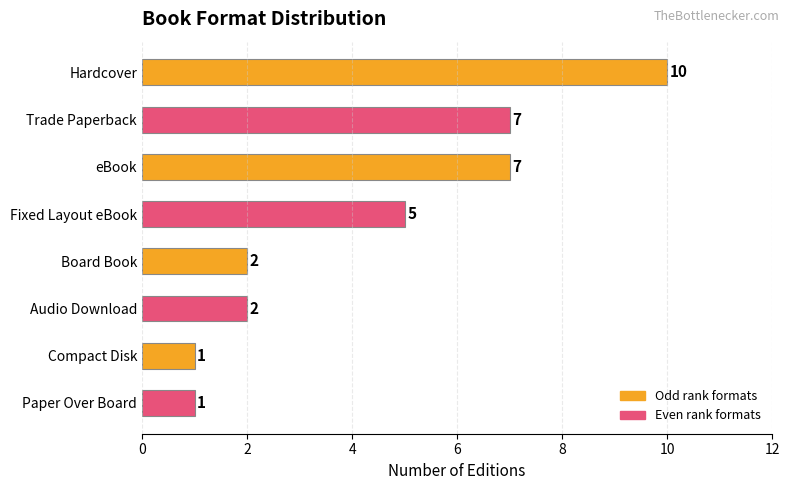

What is the minimum value shown in the chart?

1